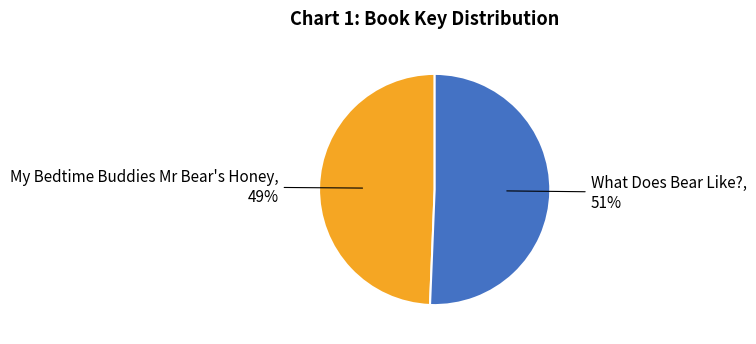

To the nearest percent, what is the average slice percentage?

50%